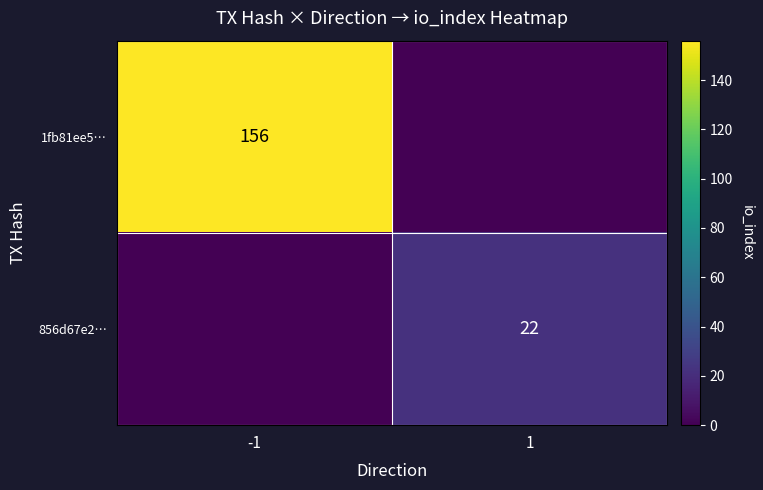

Which label corresponds to the smallest value in the chart?

1